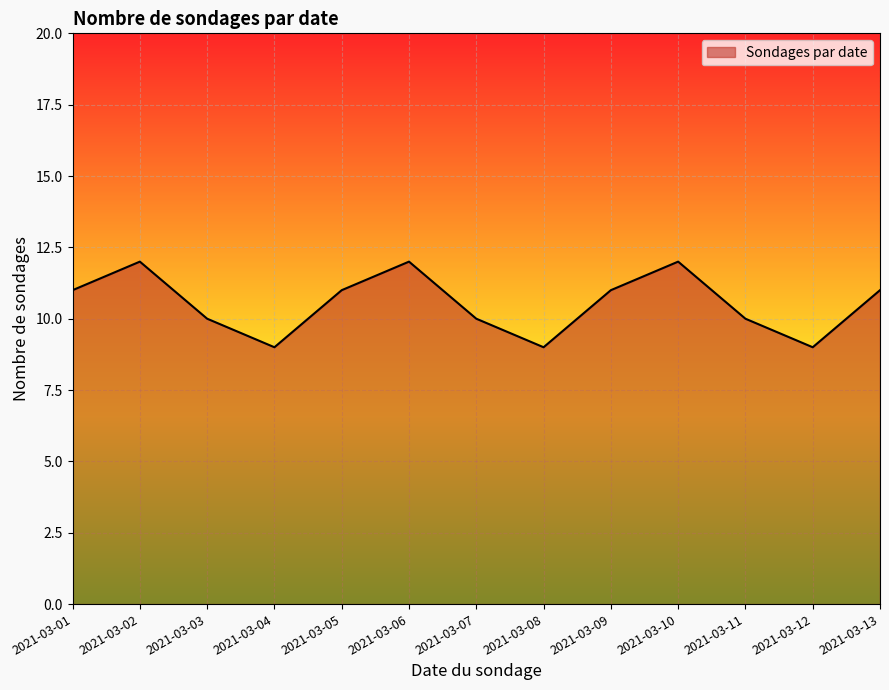

Approximately how many times larger is the value at 2021-03-09 compared to 2021-03-11?

1.1